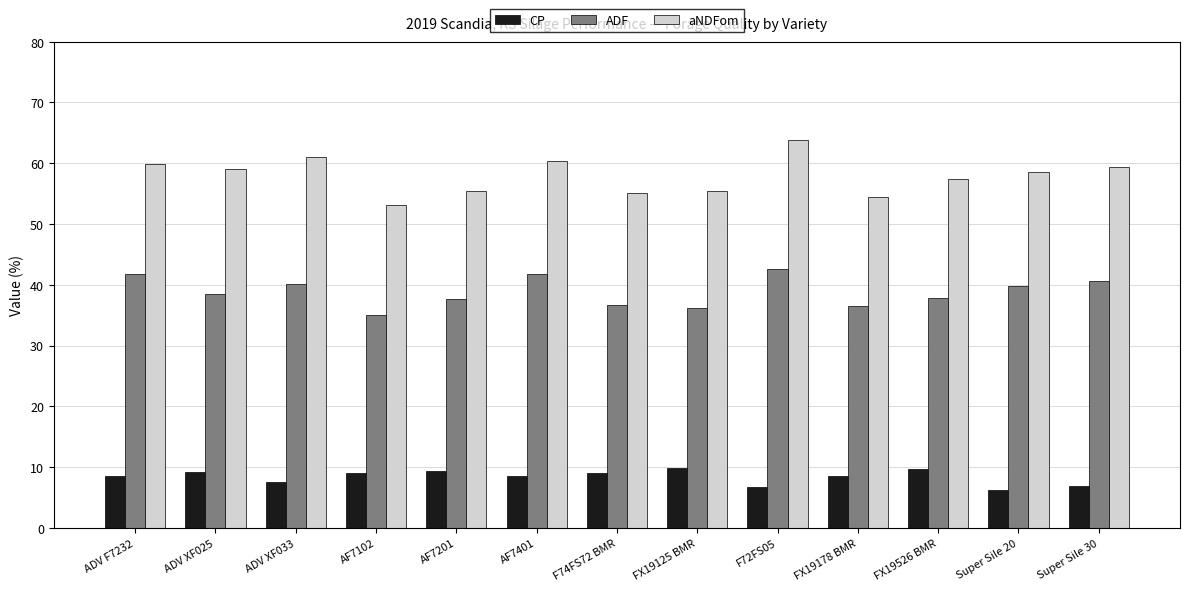

What is the average value of the ADF series?

38.8